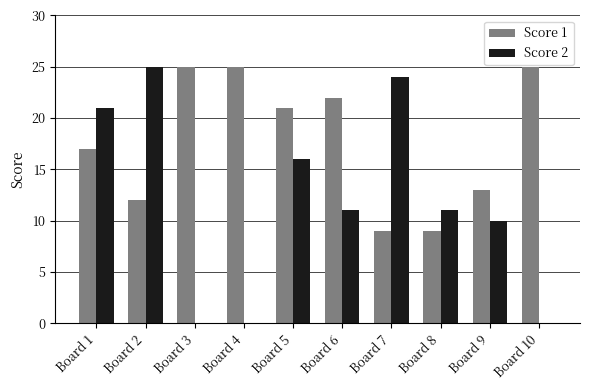

True or false: Score 2 has a value of 11 at Board 8.

True